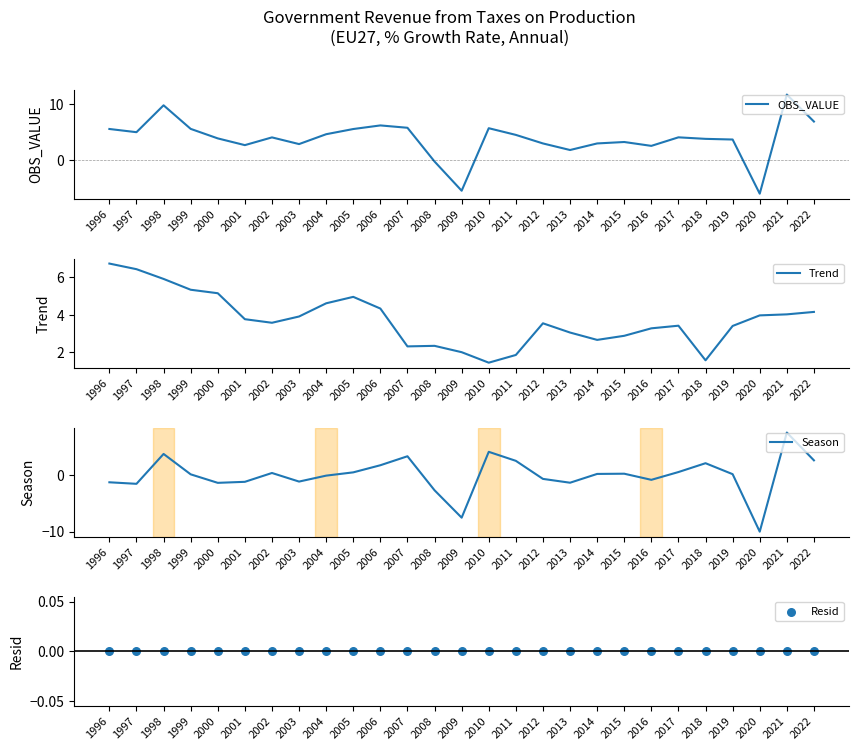

What is the total value across all series at 2000?

7.6